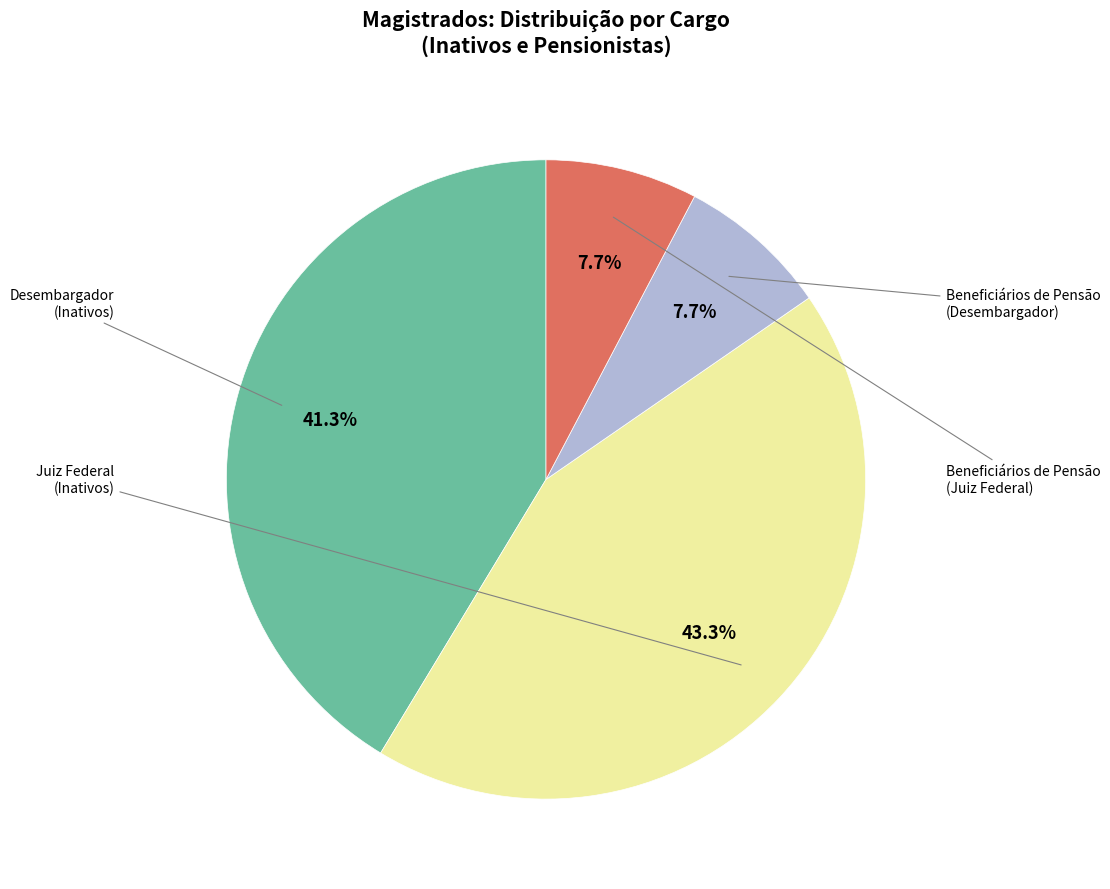

Does any single category account for the majority?

No